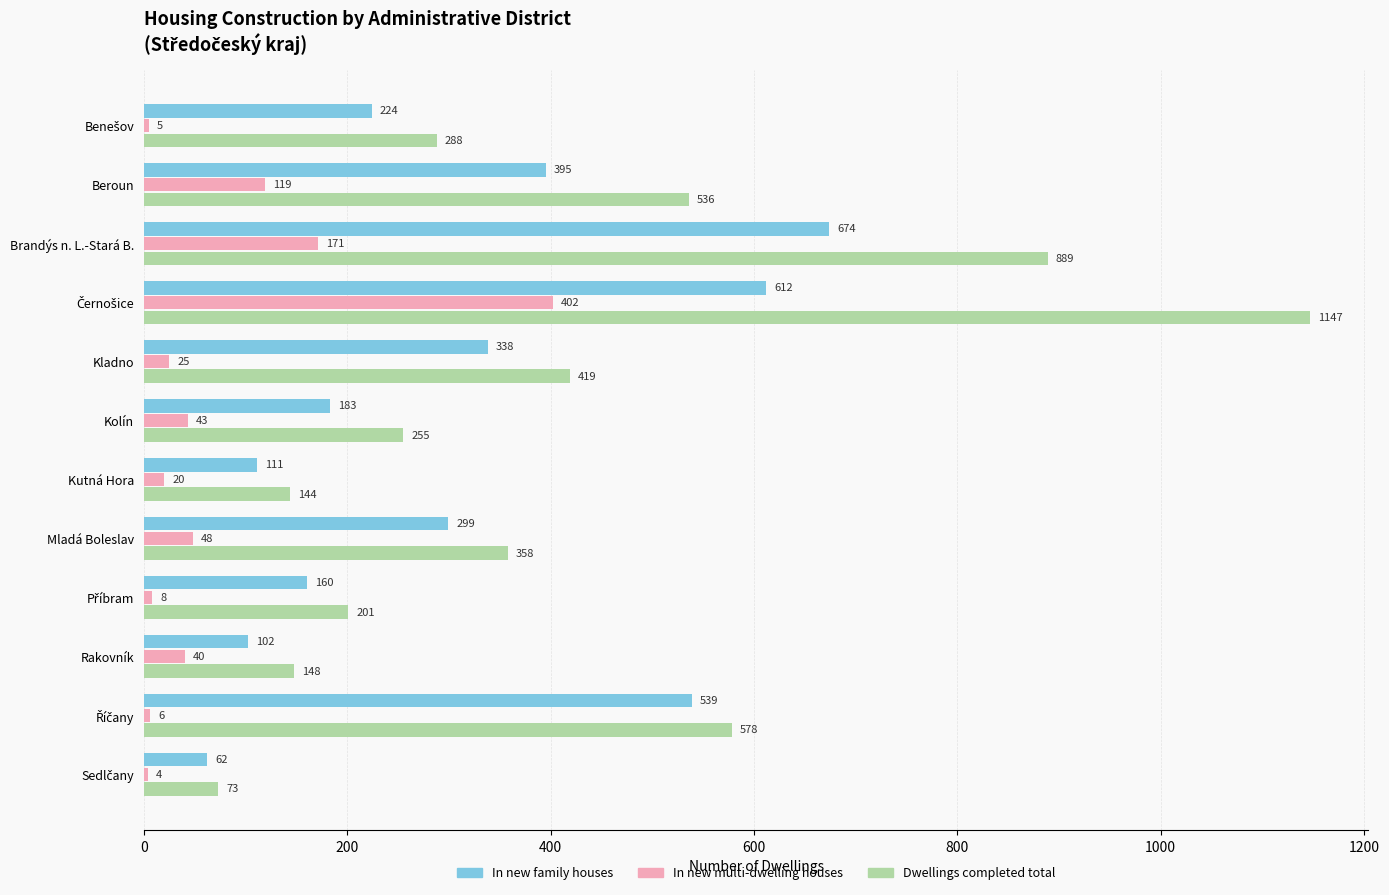

What is the difference between the second highest and second lowest values in the In new family houses series?

510